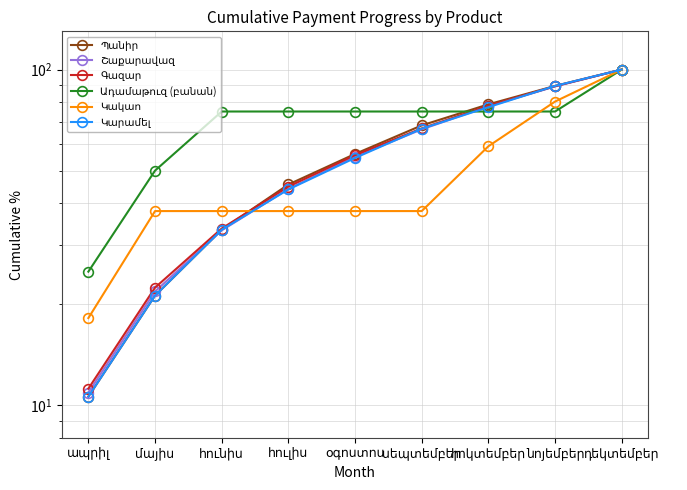

Which series ends up on top after the final intersection of Գազար and Ադամաթուզ (բանան)?

Գազար